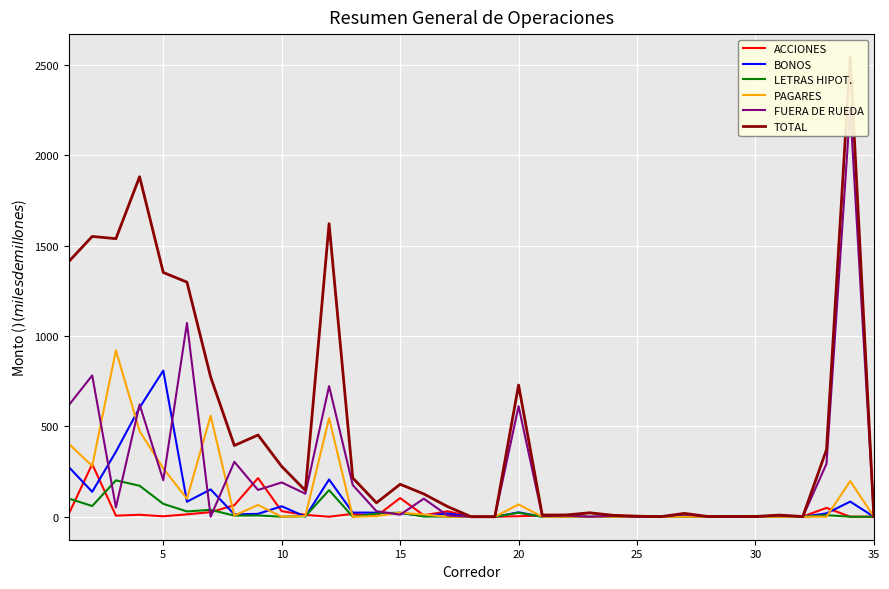

The value of BONOS at 5 is 808.9. True or false?

True